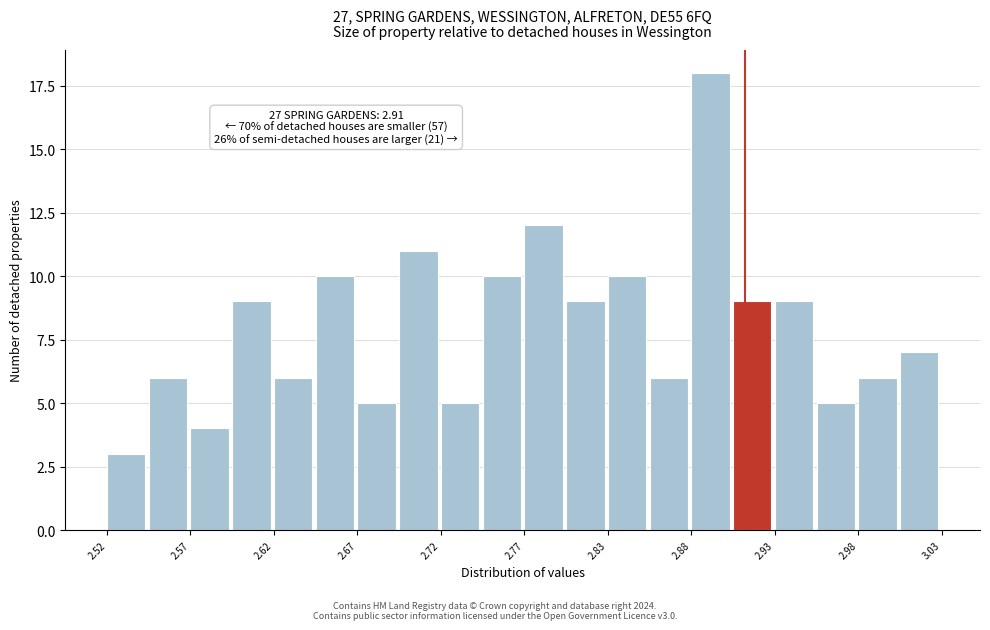

Around what value on the x-axis is the tallest bar? Give the approximate position of its centre, as read against the axis.

2.89